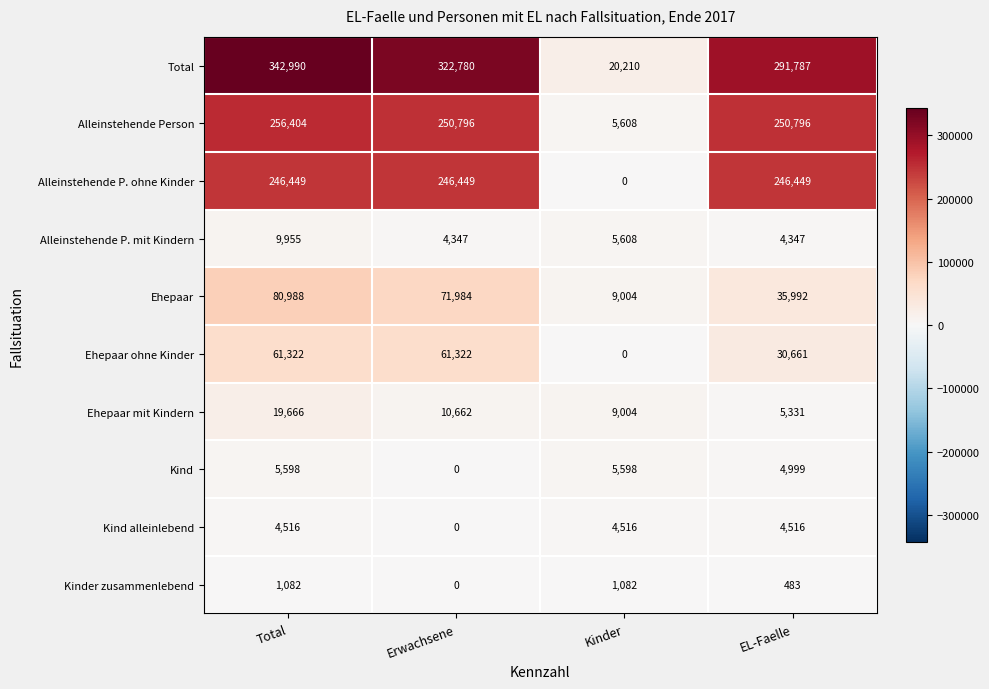

List the series in order of their peak value, highest first.

Total, Alleinstehende Person, Alleinstehende P. ohne Kinder, Ehepaar, Ehepaar ohne Kinder, Ehepaar mit Kindern, Alleinstehende P. mit Kindern, Kind, Kind alleinlebend, Kinder zusammenlebend